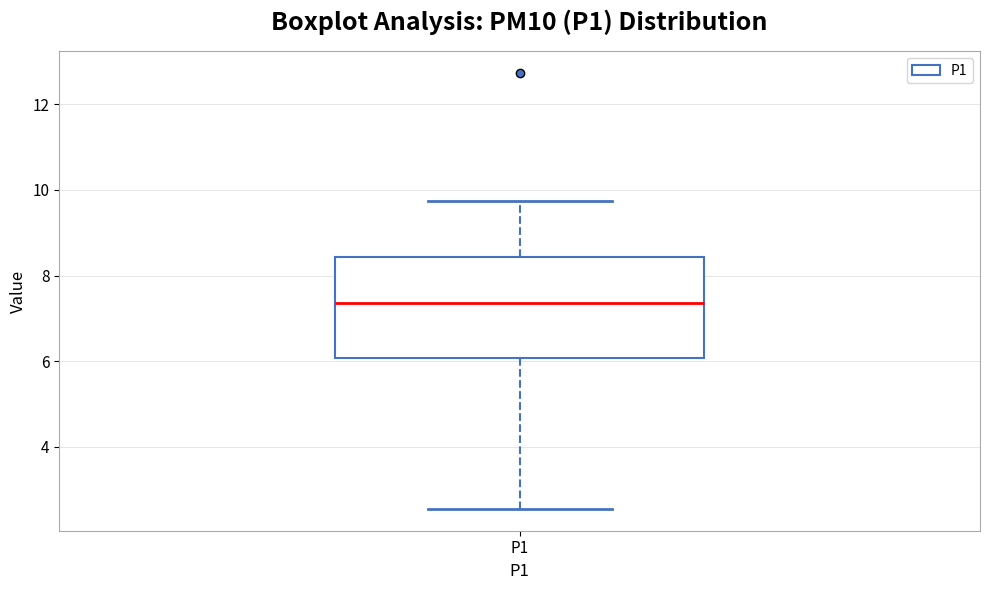

Transcribe this box plot: give where the median line is, the range the box spans, and where the two whiskers end, as read against the y-axis. The values are not printed on the chart, so give them approximately, as read against the axis.

median 7.4, box 6.0 to 8.4, whiskers 2.6 to 9.8